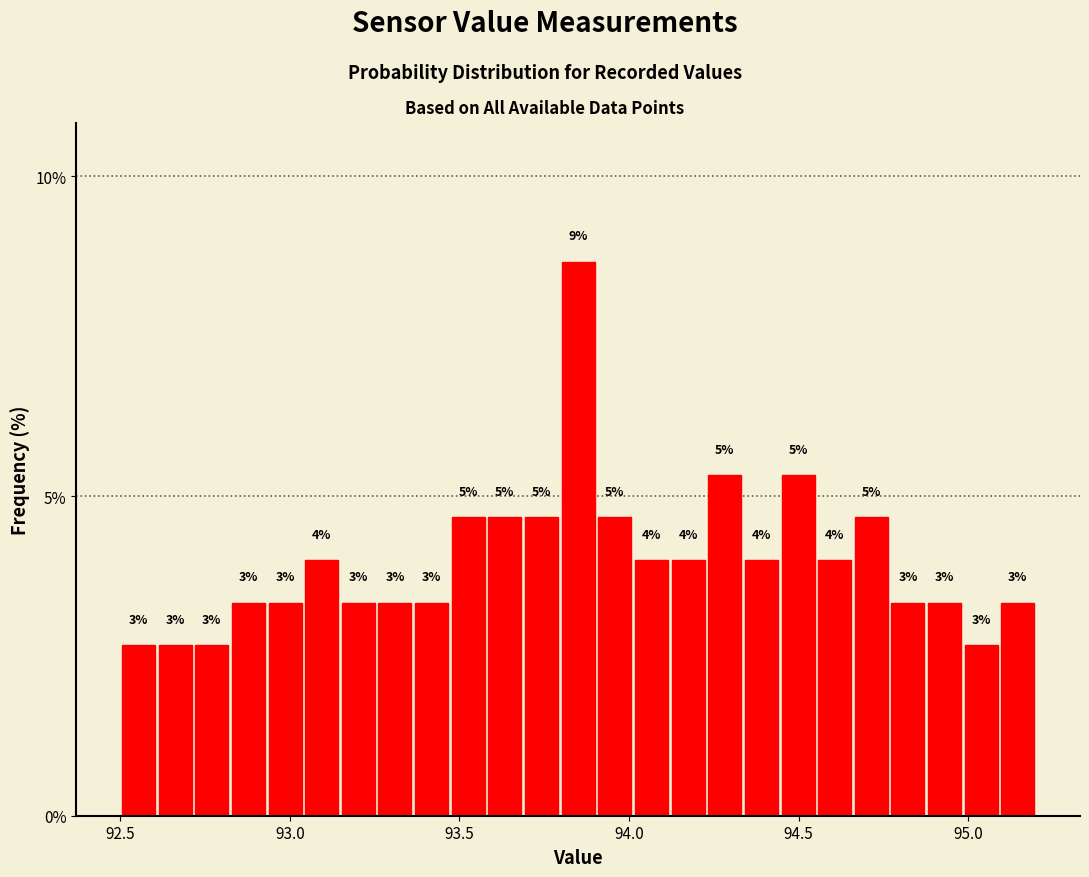

Around what value on the x-axis is the tallest bar? Give the approximate position of its centre, as read against the axis.

93.85